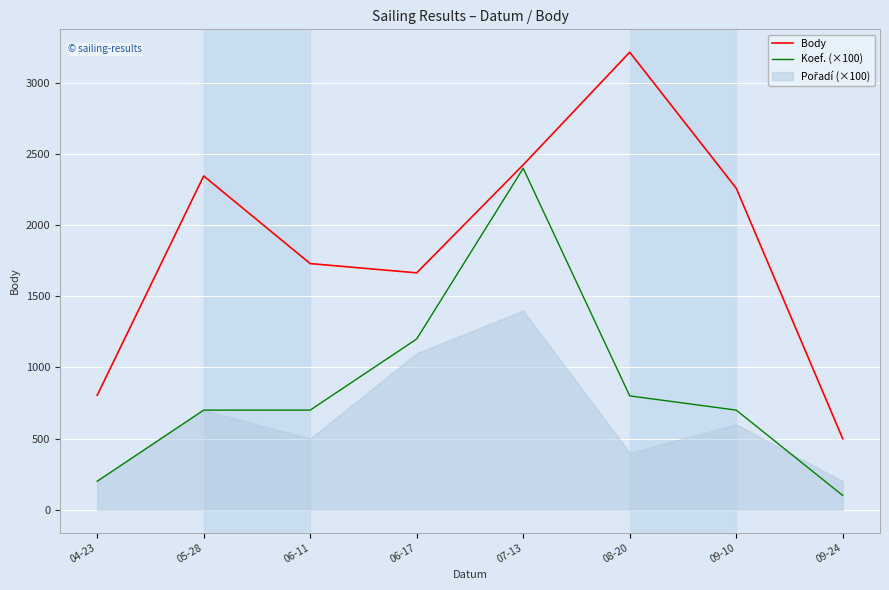

What is the average value of the Body series?

1868